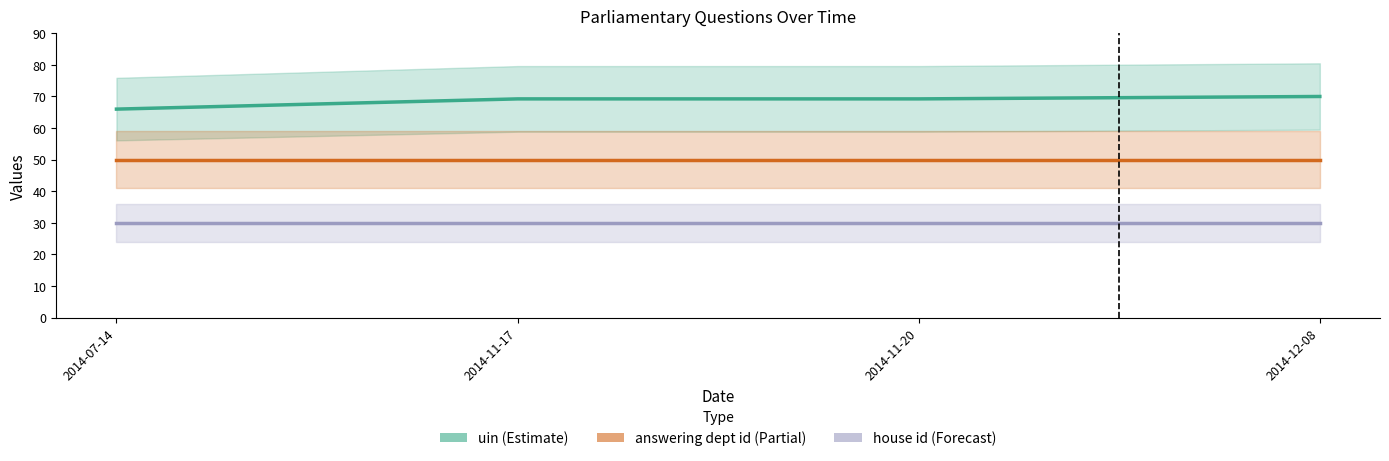

How many lines are shown in the chart?

3